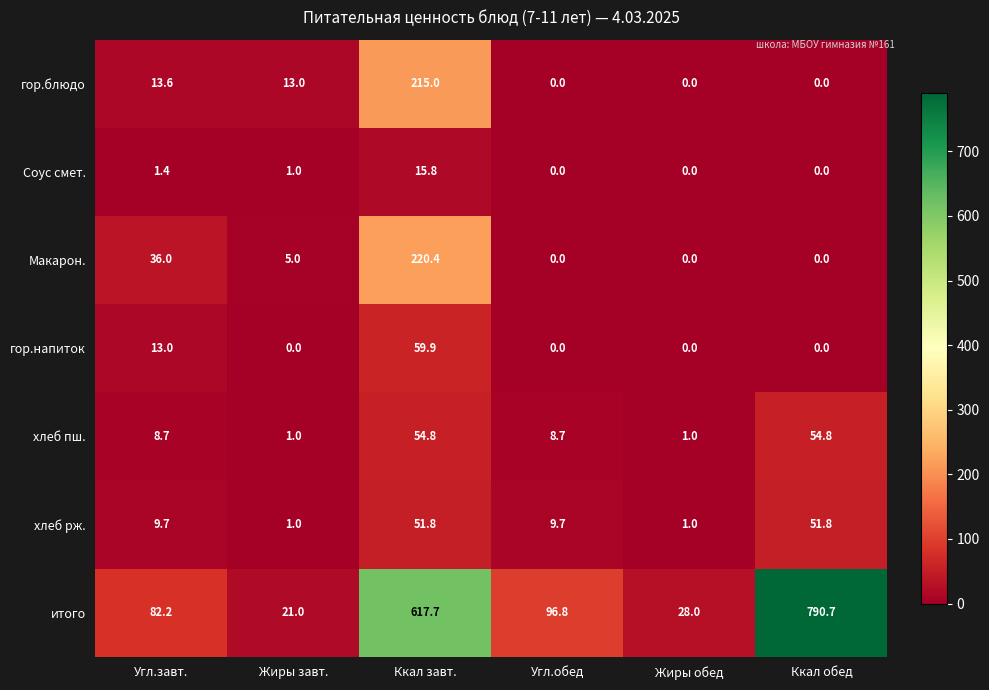

How many distinct data groups are displayed?

7